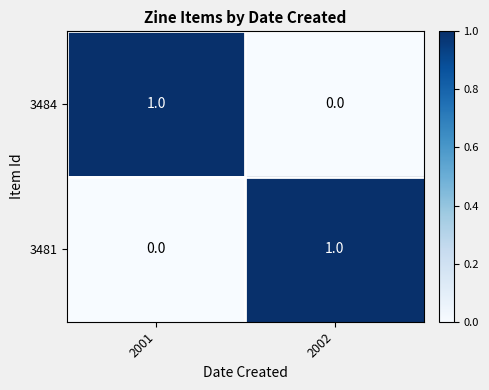

What is the spread (max minus min) of values at 2002?

1